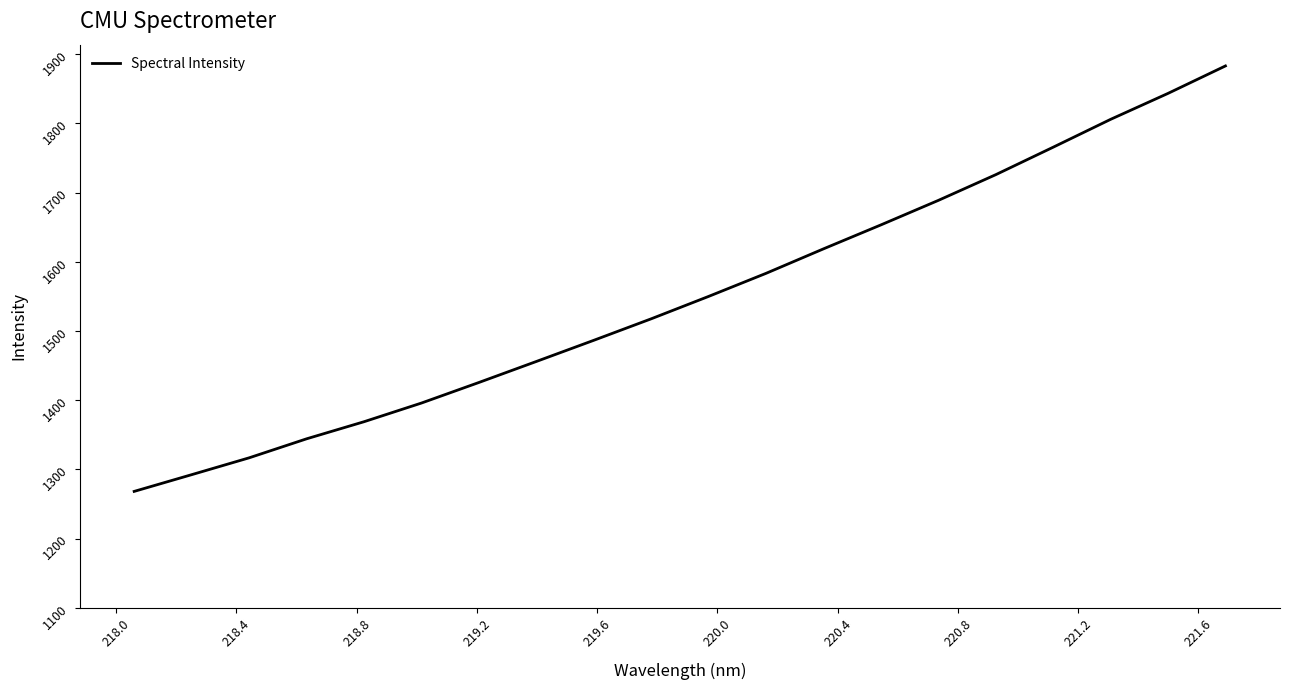

How many distinct data groups are displayed?

1